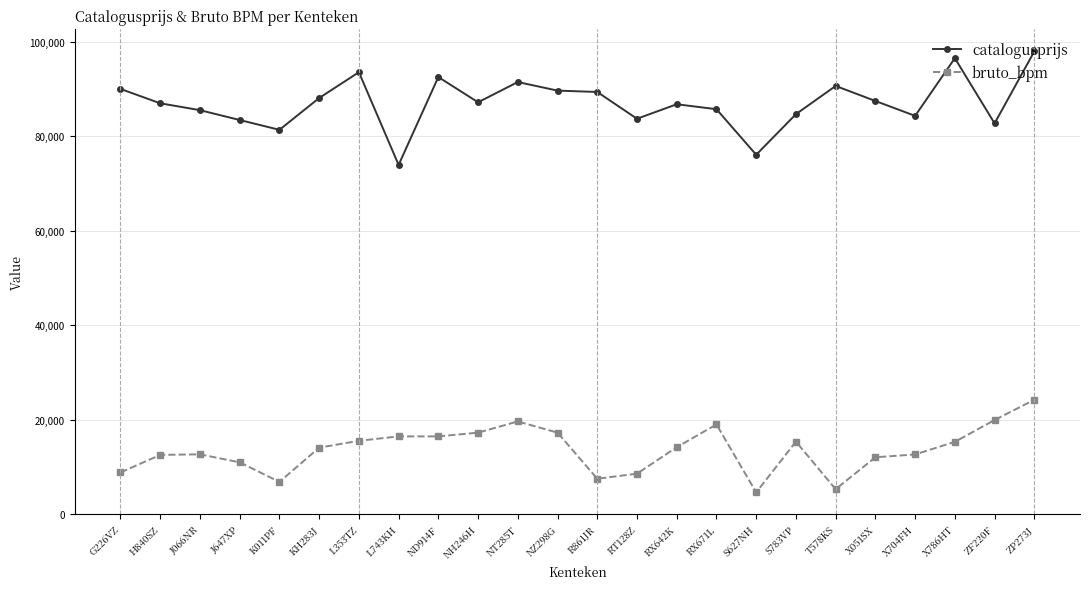

What is the total value across all series at ND914F?

109052